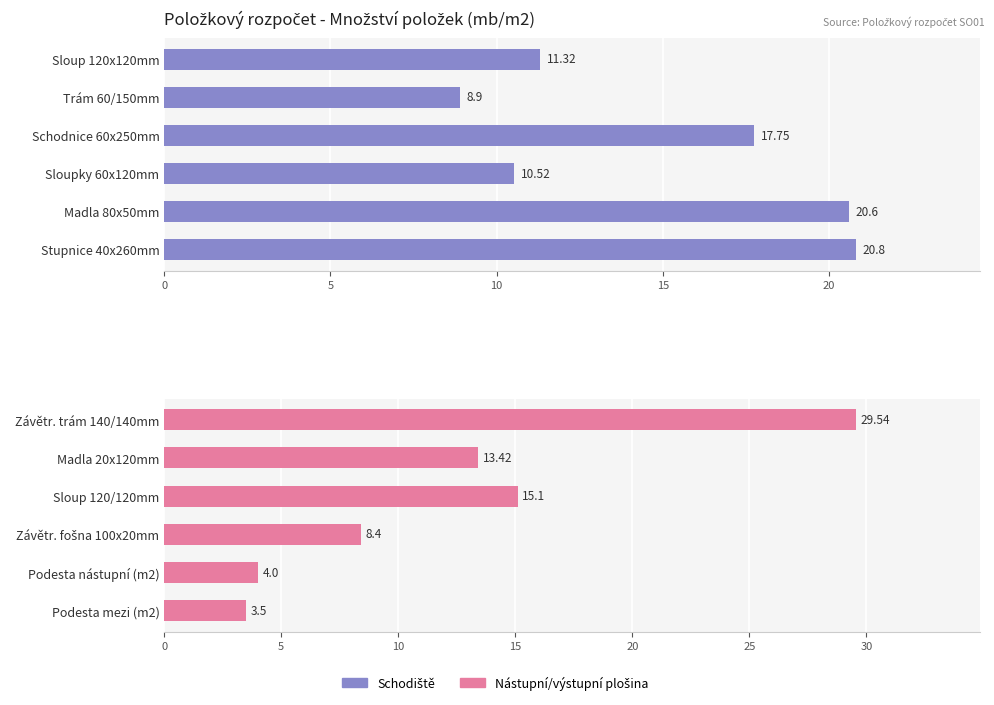

Between 0 and 25, which series saw the biggest shift?

Nástupní/výstupní plošina (mb/m2)